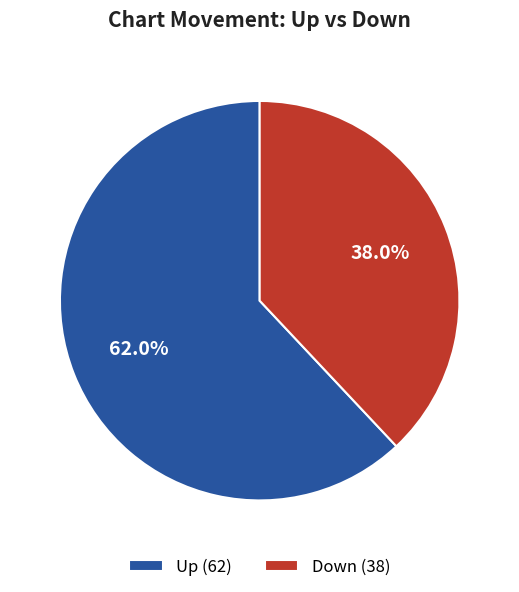

Rank the categories by value from highest to lowest.

Up (62), Down (38)